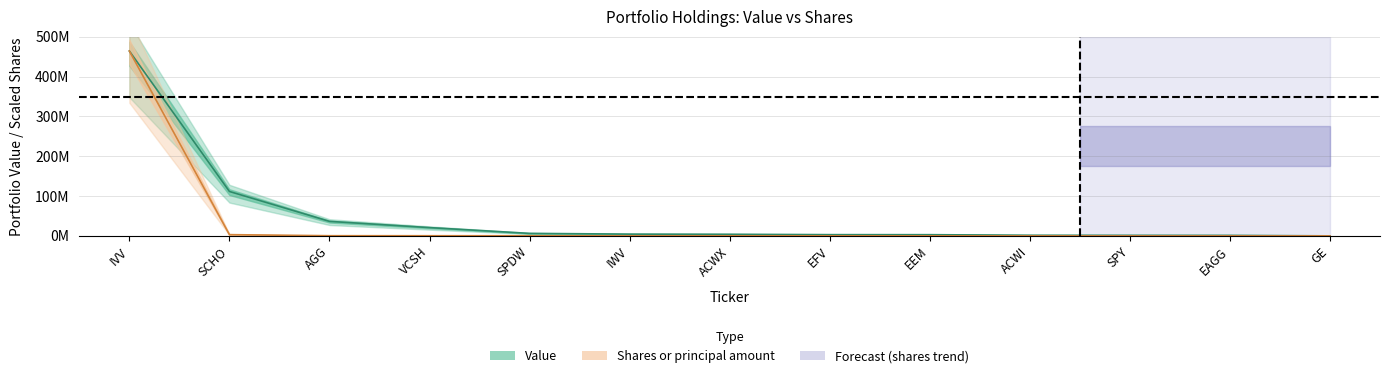

Count the number of categories in the chart.

13